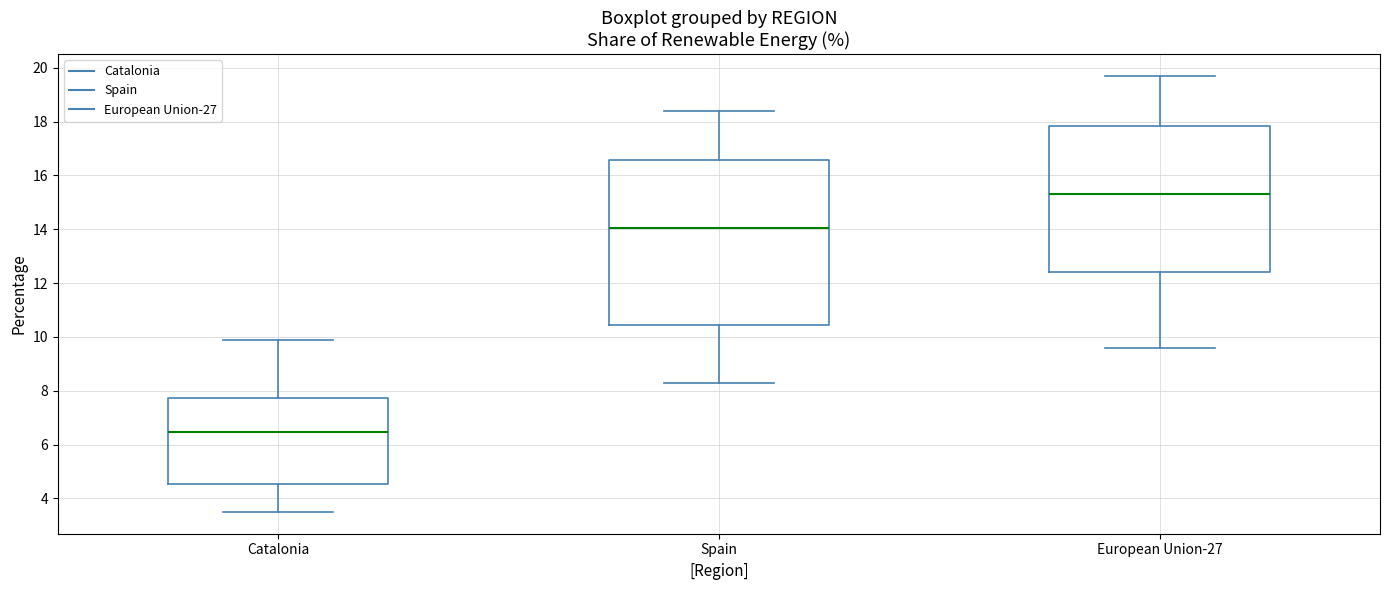

Which box is the tallest, from its lower edge to its upper edge?

Spain